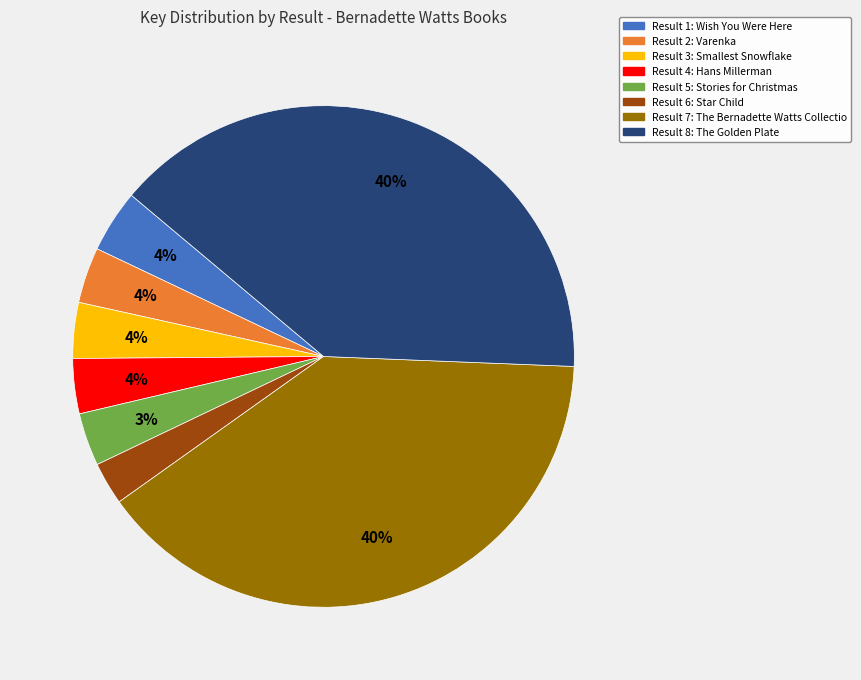

How many slices are in this pie chart?

8